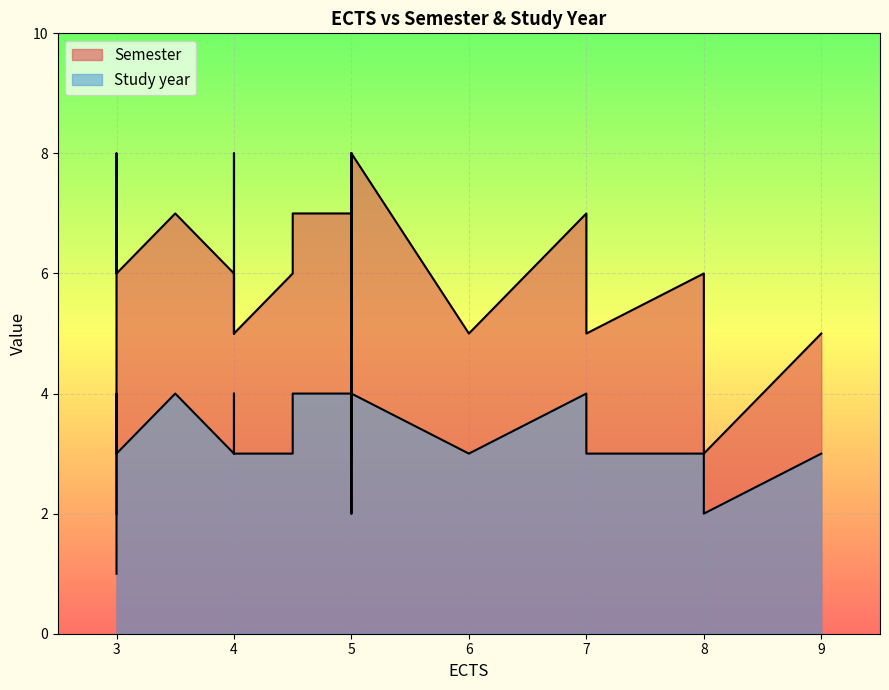

Which category has the highest value across all series?

3